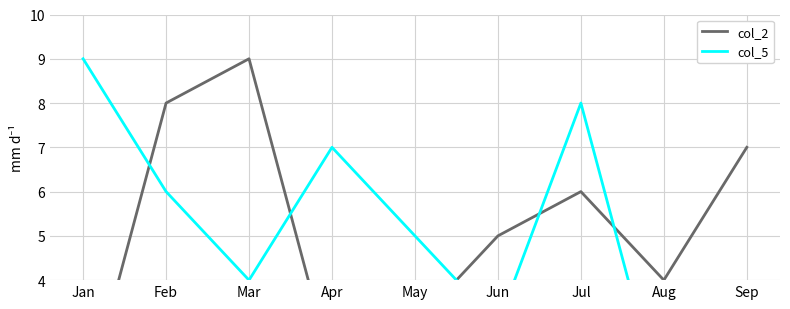

What is the total value across all series at May?

8